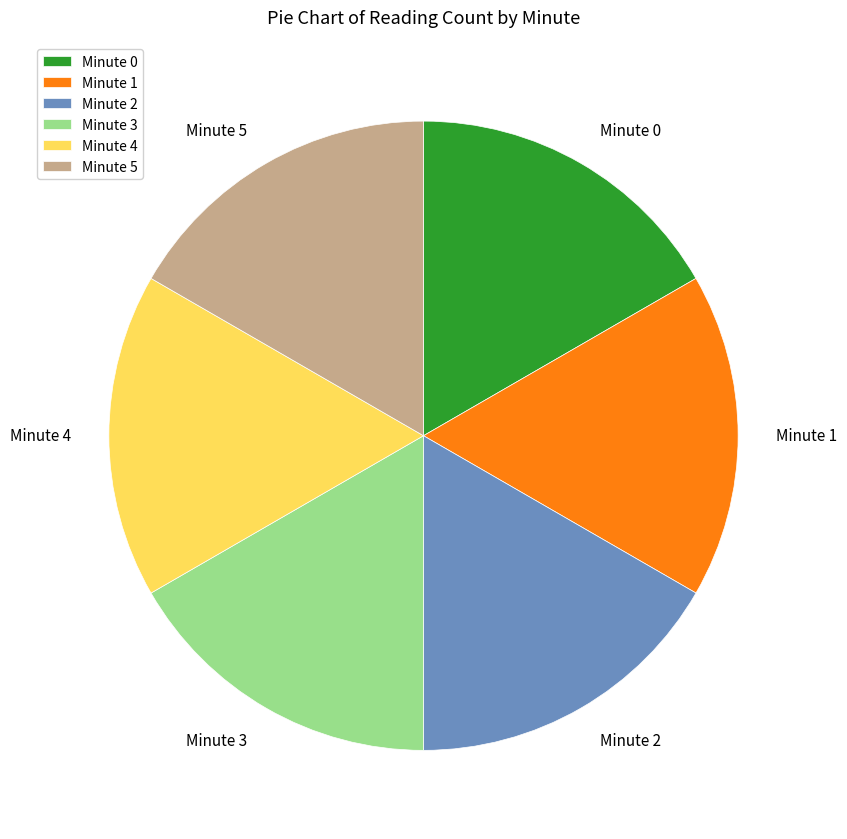

What is the ratio of the value at Minute 0 to the value at Minute 5?

1.0